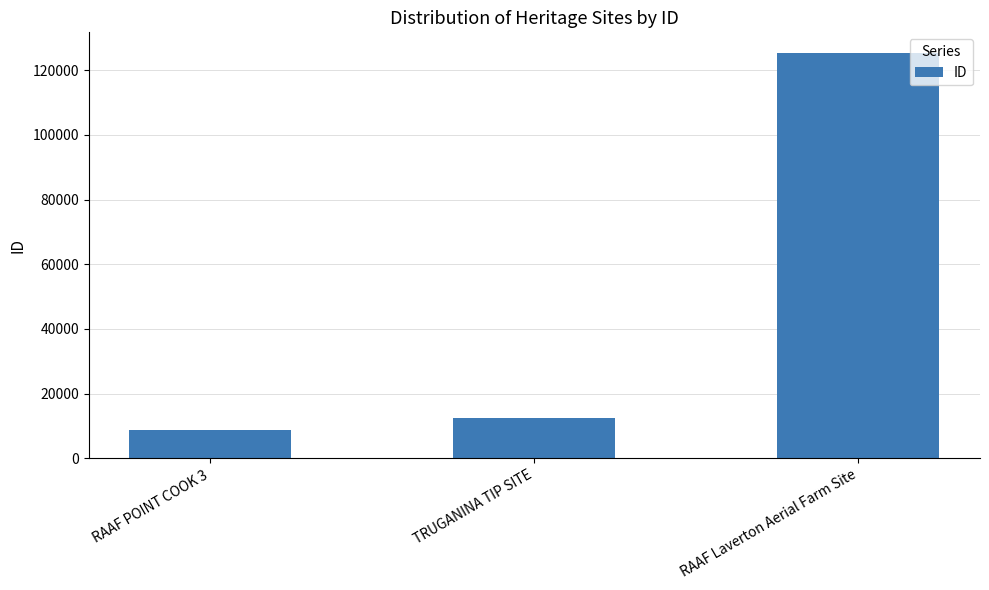

Which label corresponds to the smallest value in the chart?

RAAF POINT COOK 3